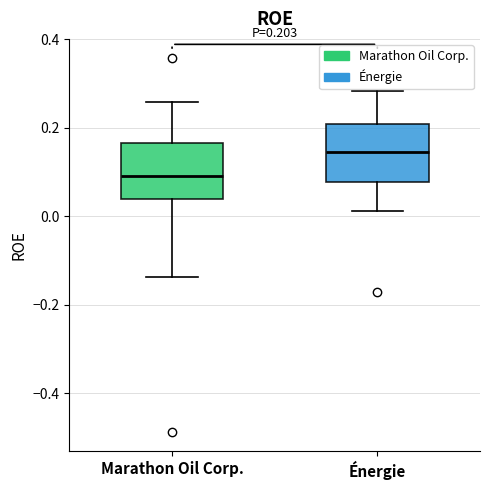

Which box has the highest median line?

Énergie